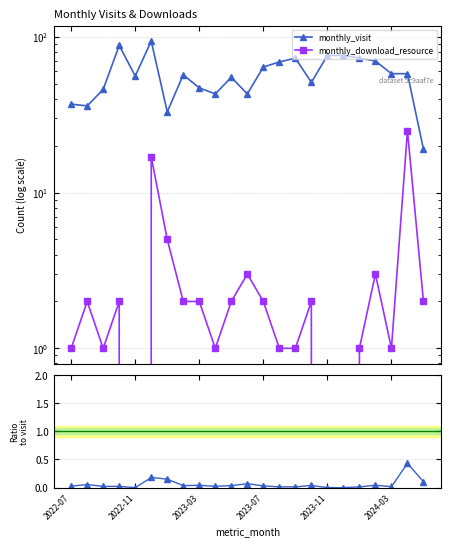

True or false: download/visit ratio and monthly_visit intersect in this chart.

False